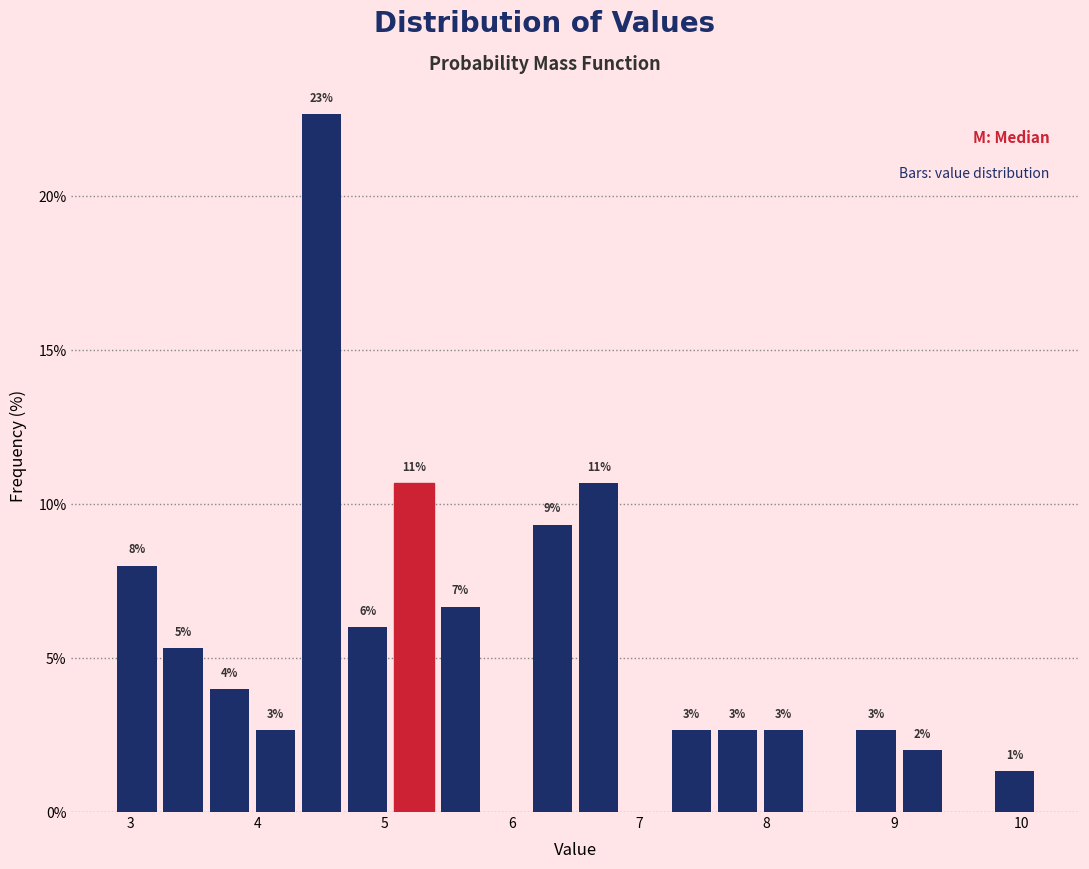

Read against the x-axis, roughly where is the centre of the tallest bar?

4.5